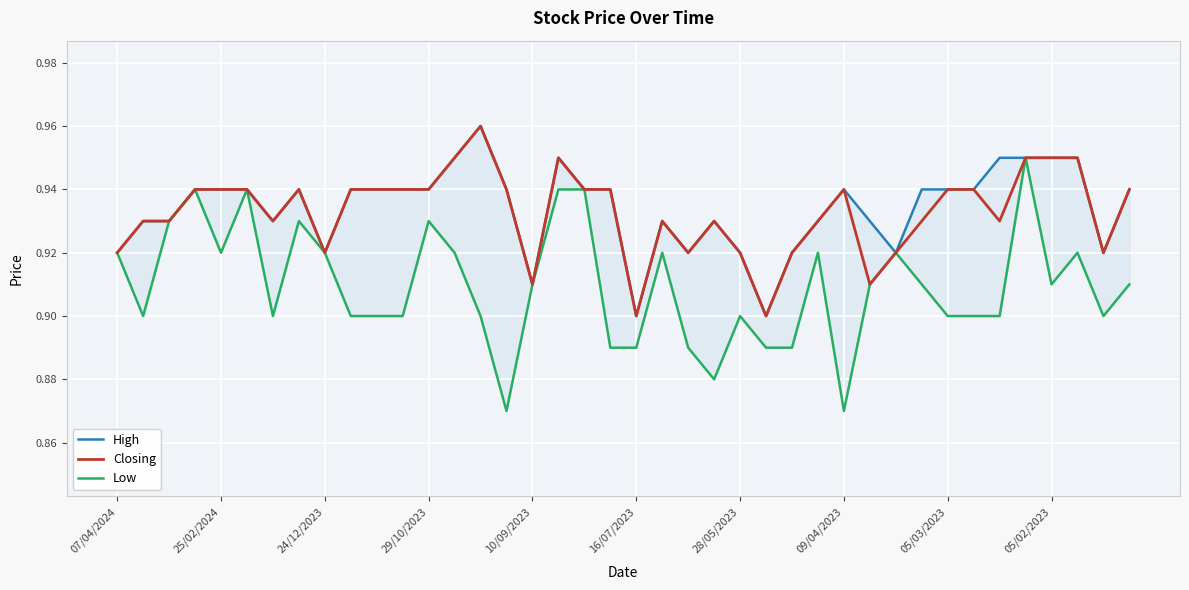

Count the High values in the range 0 to 1.

40